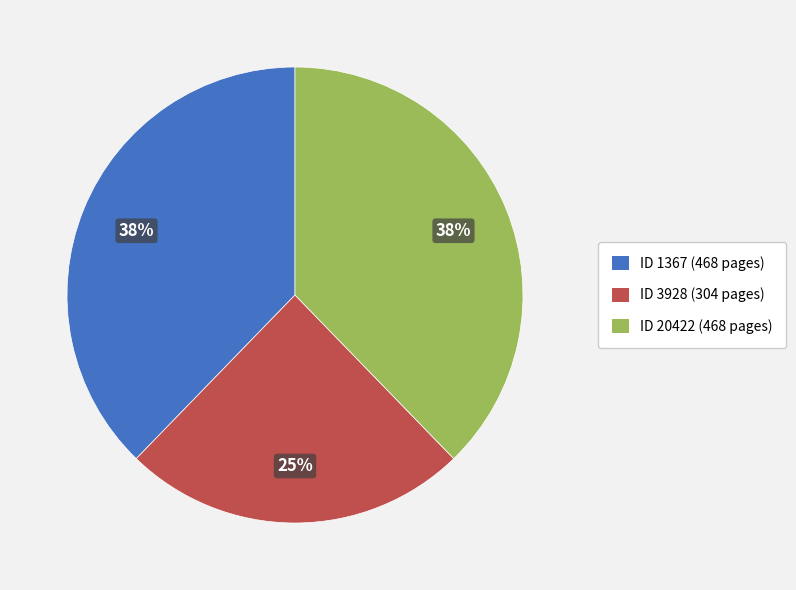

How many slices are in this pie chart?

3